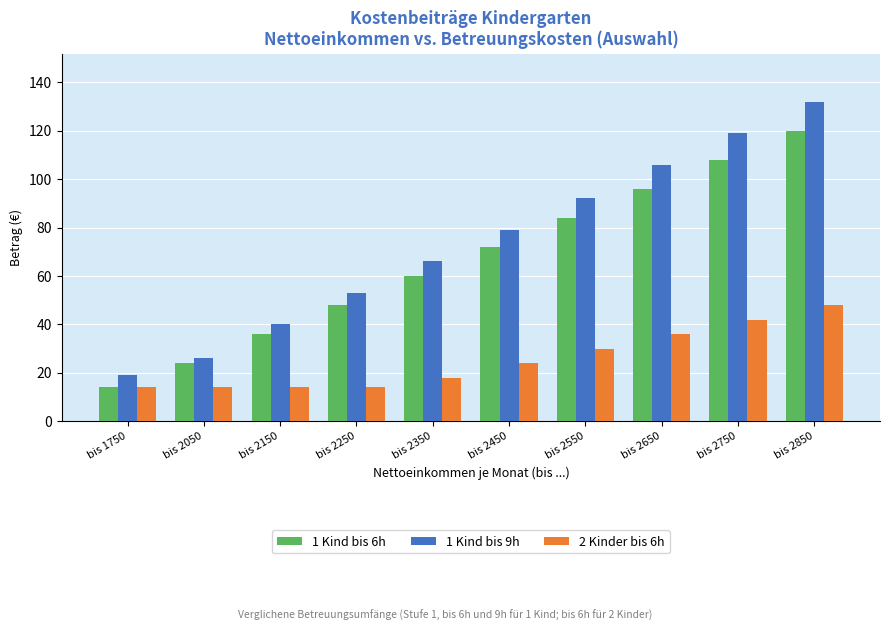

What is the sum of the 1 Kind bis 6h values at bis 2450 and bis 2850?

192